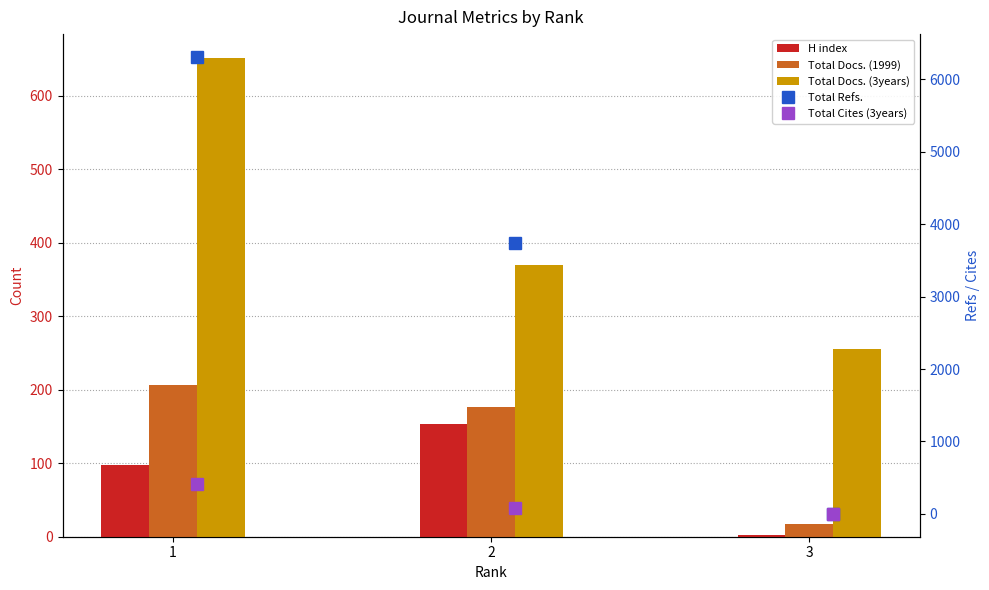

Read the Total Docs. (1999) value at 2, to the nearest 10.

180